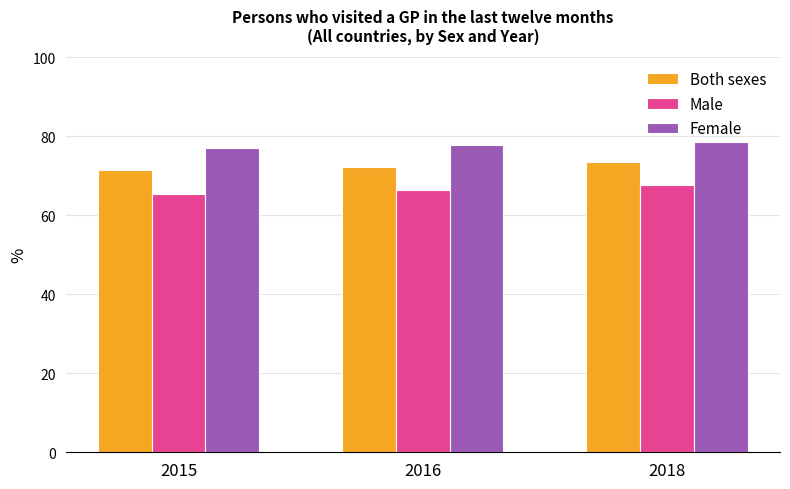

Does the chart contain stacked bars?

No